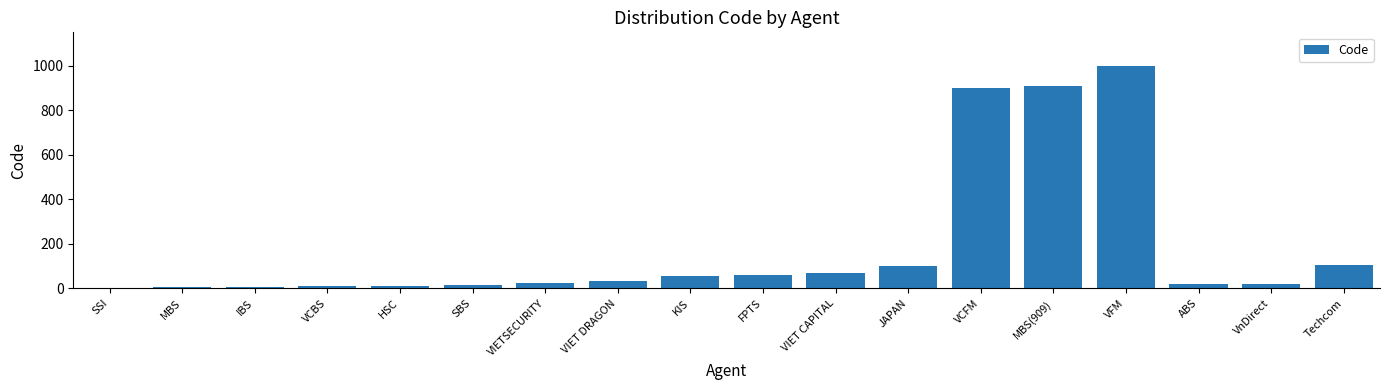

The chart shows a value of 999 at VFM. True or false?

True